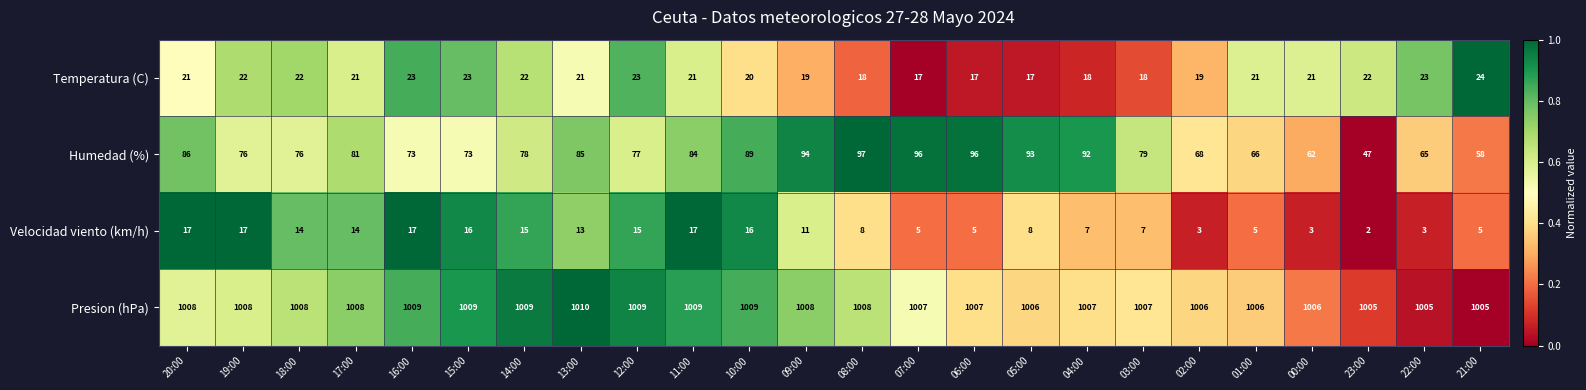

How many data points does each series have?

24